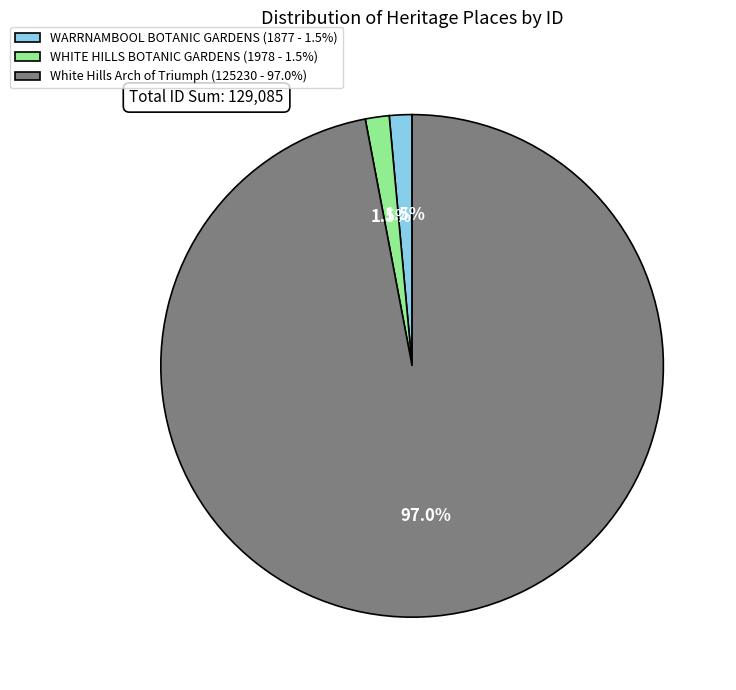

Which category has the biggest portion of the pie?

White Hills Arch of Triumph